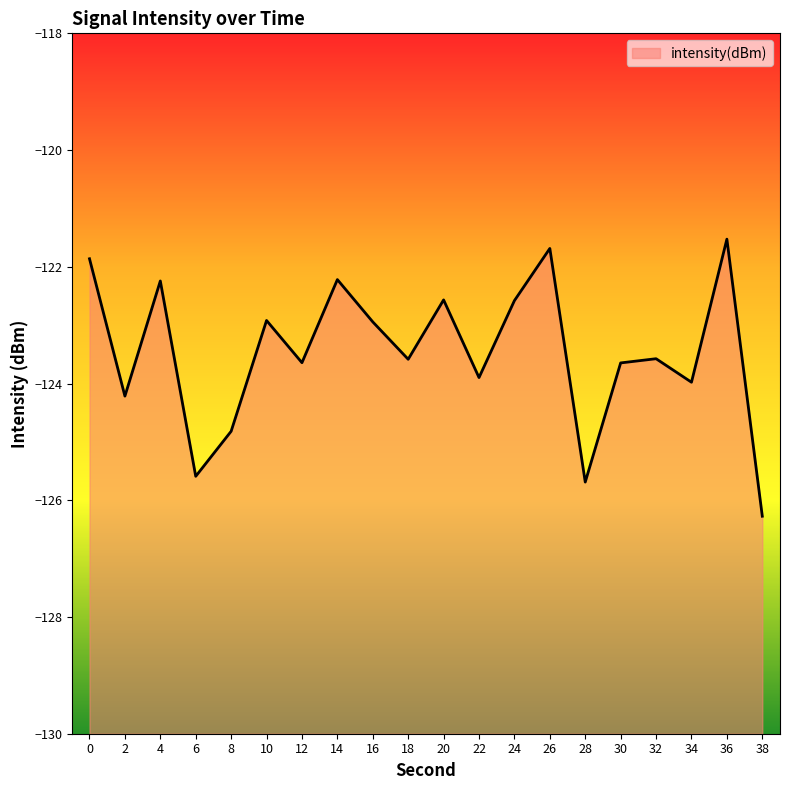

At which category does the chart reach its minimum across all series?

38